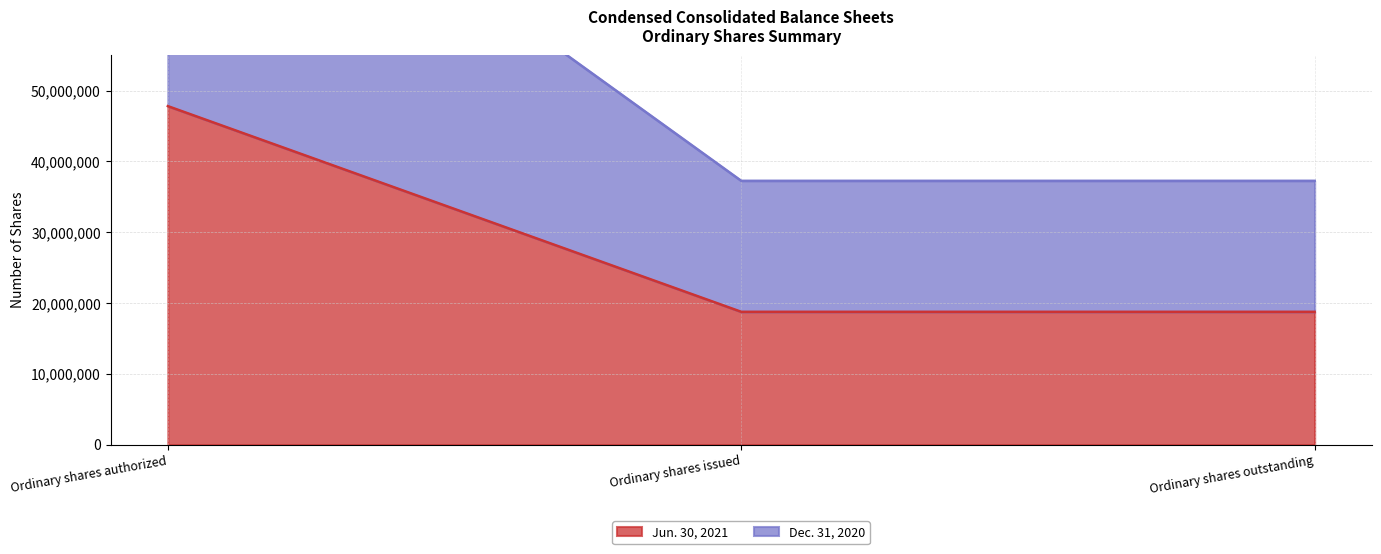

Which category has the highest value in the Jun. 30, 2021 series?

Ordinary shares authorized